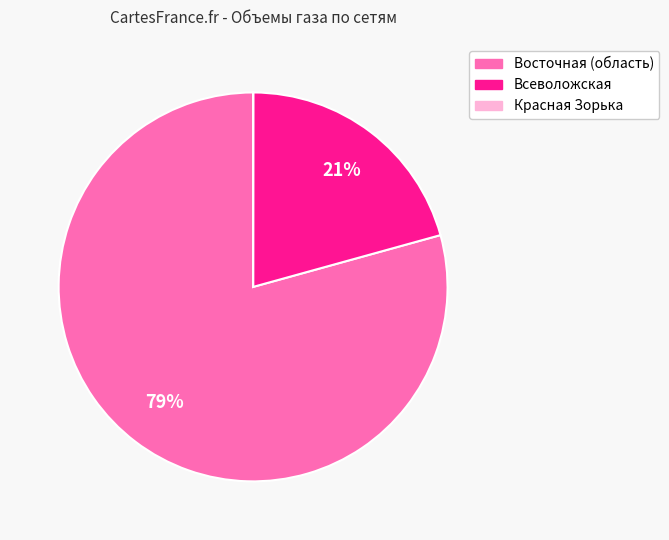

Is there any slice that represents more than half of the pie?

Yes